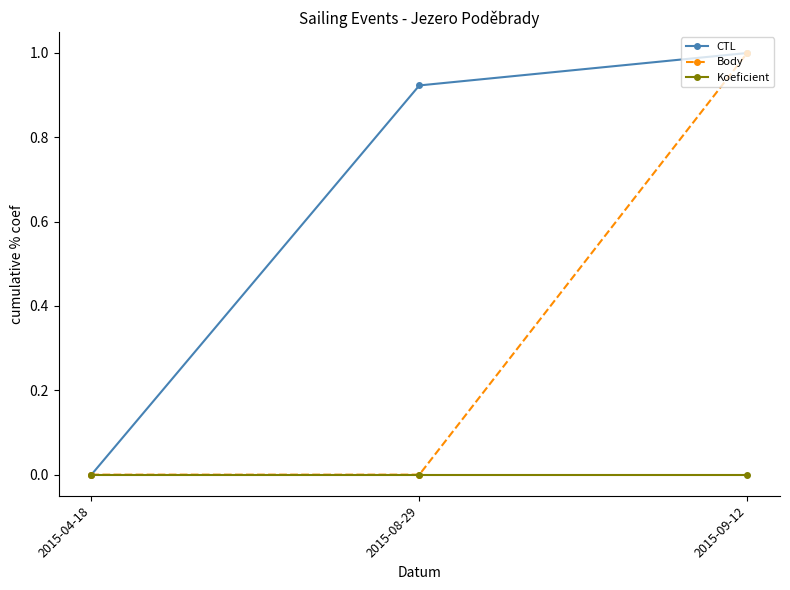

Which series has the largest total across all categories?

CTL